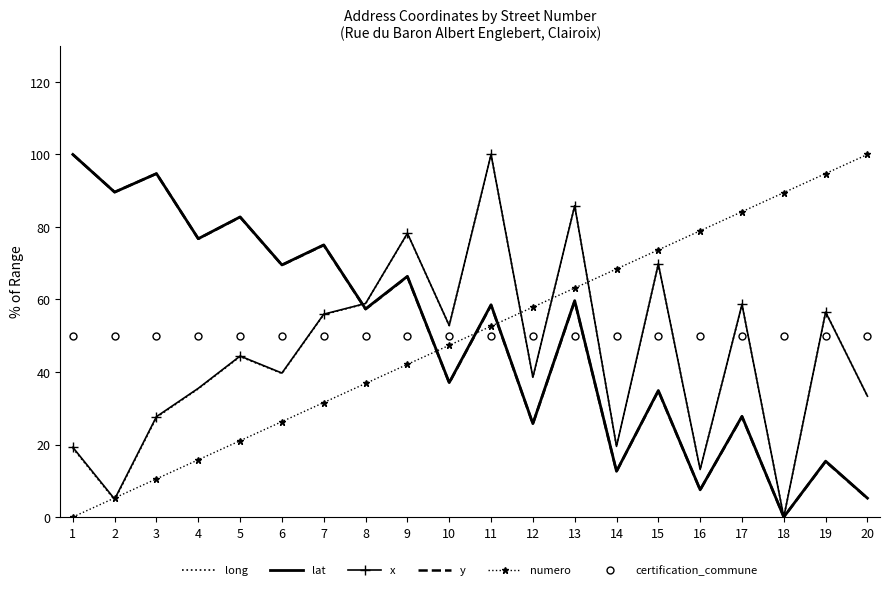

True or false: long has a value of 29.5 at 1.

False